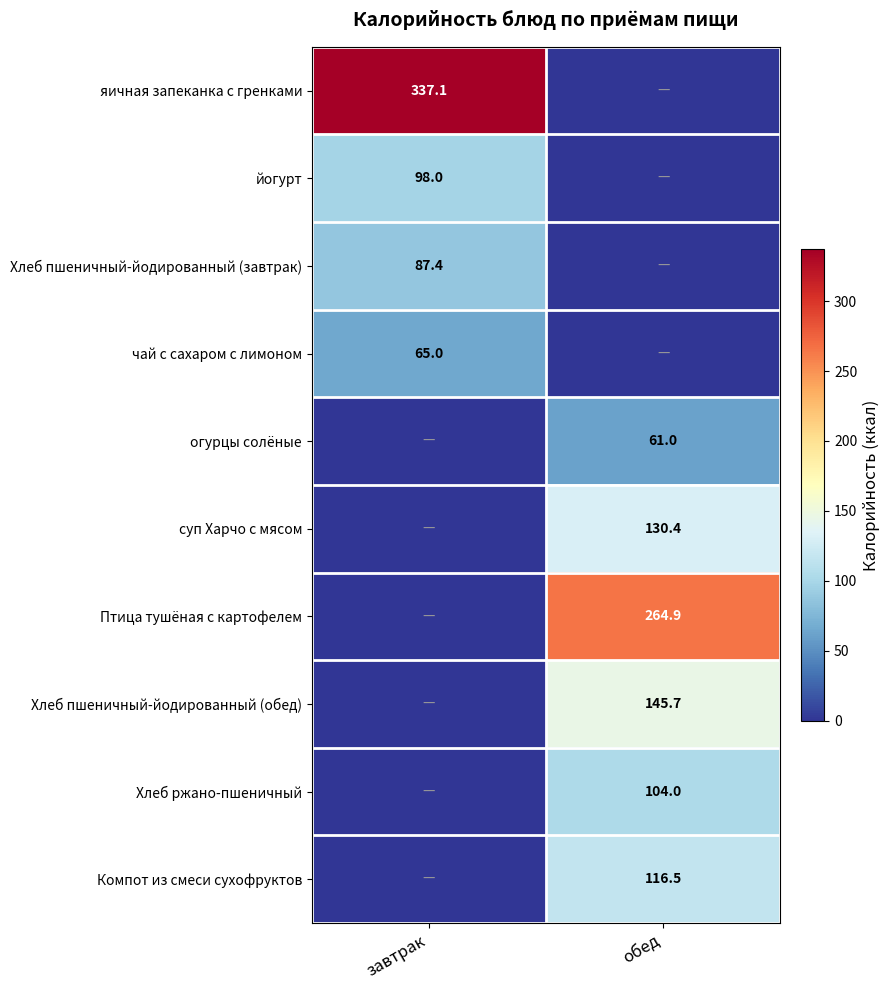

True or false: яичная запеканка с гренками has a value of 470.0 at завтрак.

False